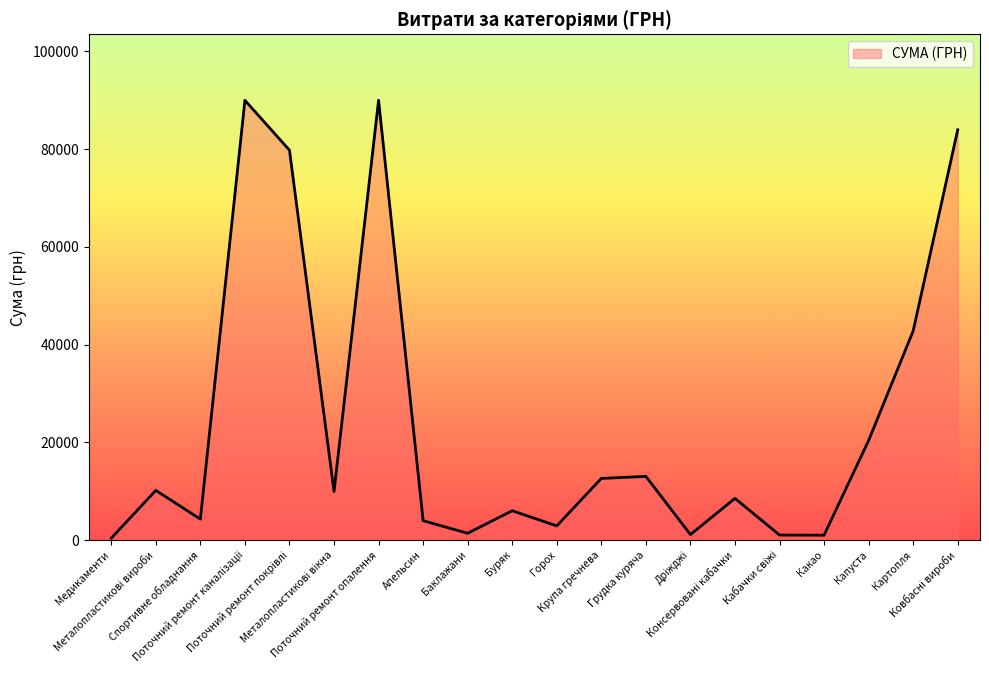

What is the maximum value shown in the chart?

90000.0